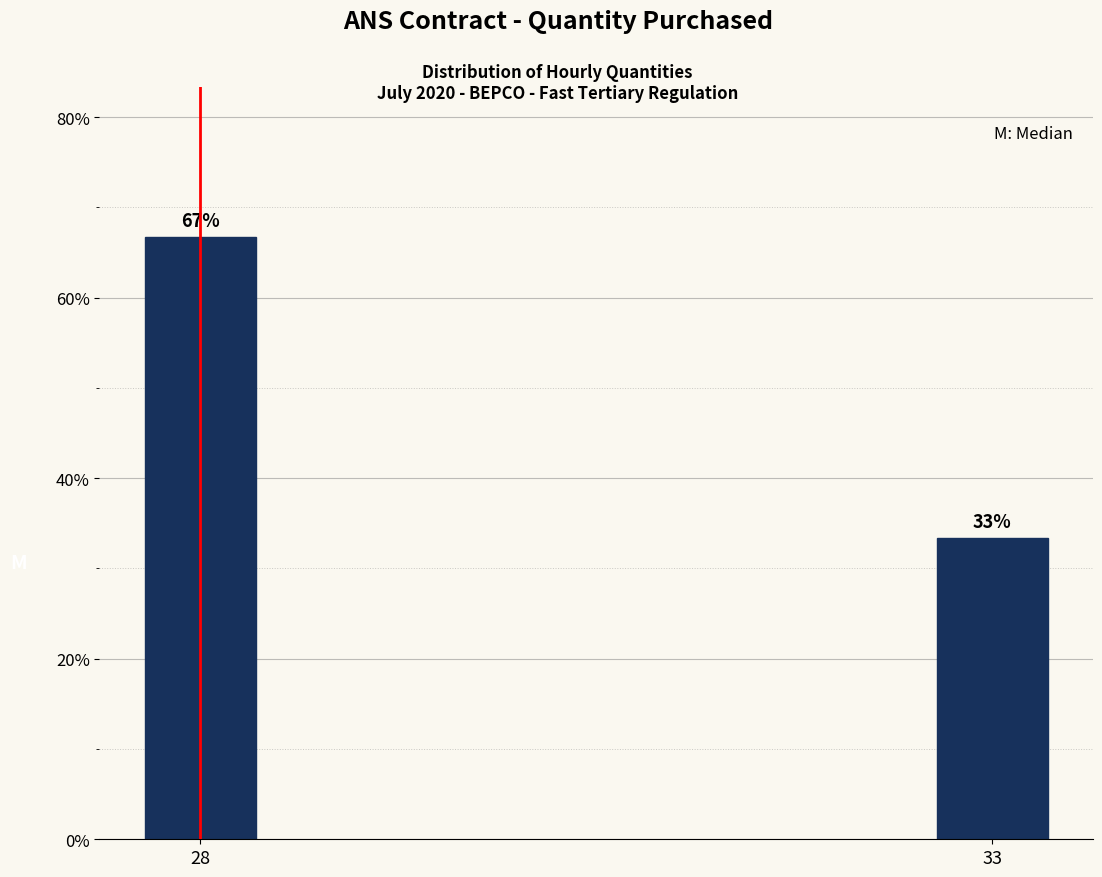

True or false: the data shows 33.3 at 33.

True